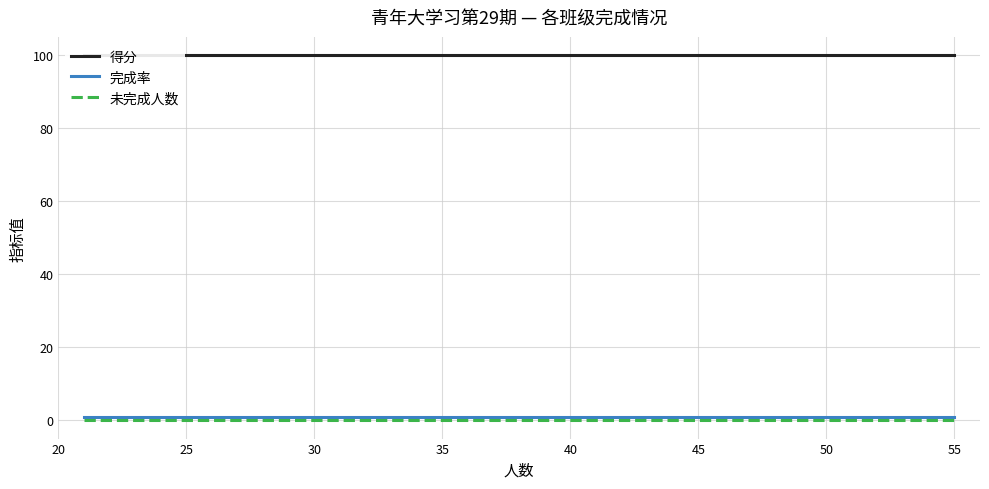

Where is 未完成人数 nearest to the value 0?

20